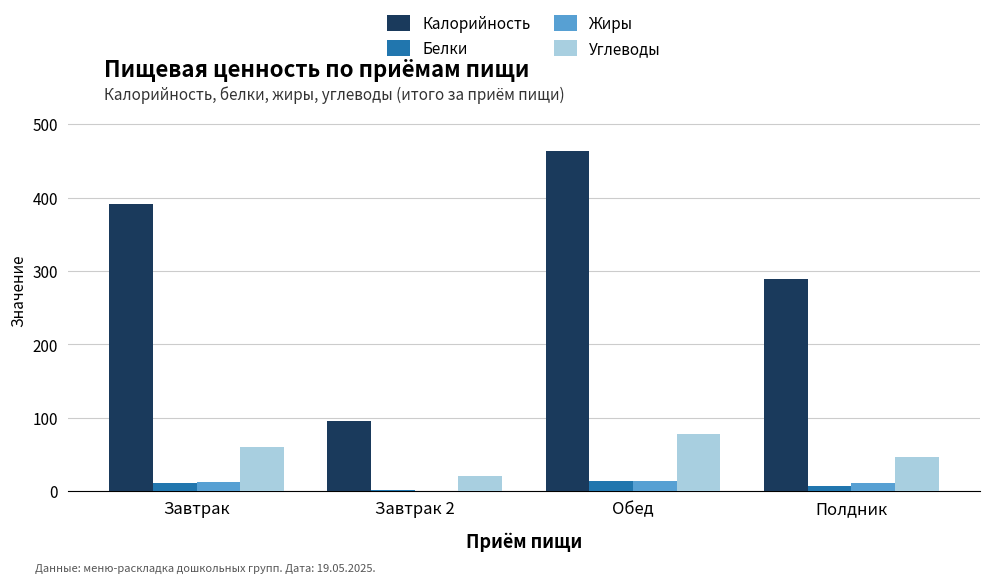

Which series has the largest total across all categories?

Калорийность